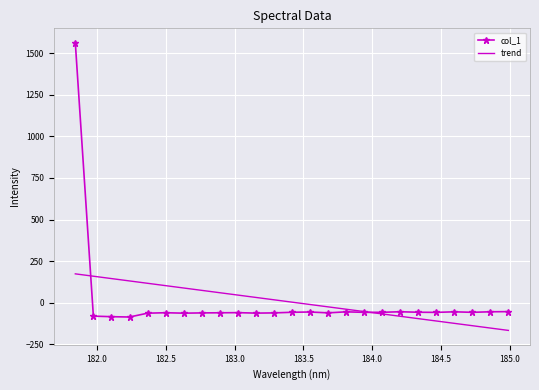

Rank the series by their maximum value, from lowest to highest.

trend, col_1